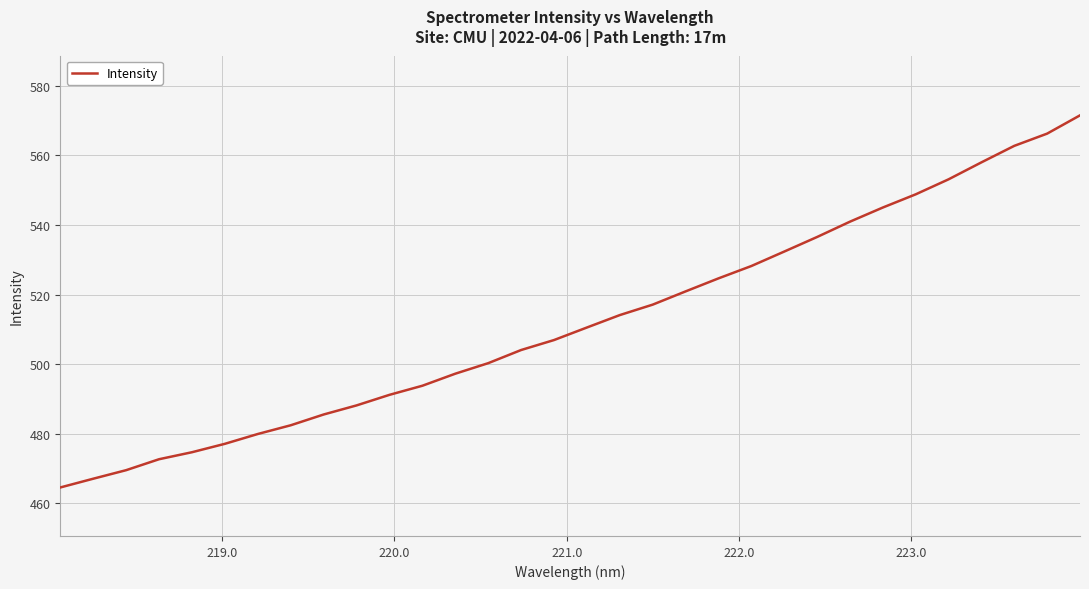

What is the difference between the maximum and minimum values?

106.9